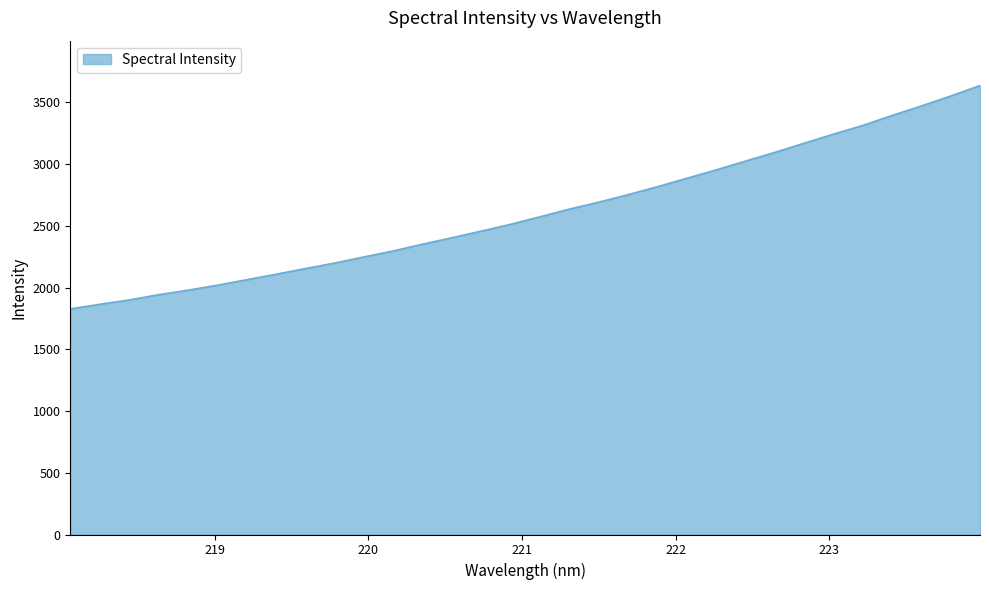

What is the difference between the maximum and minimum values?

1808.8